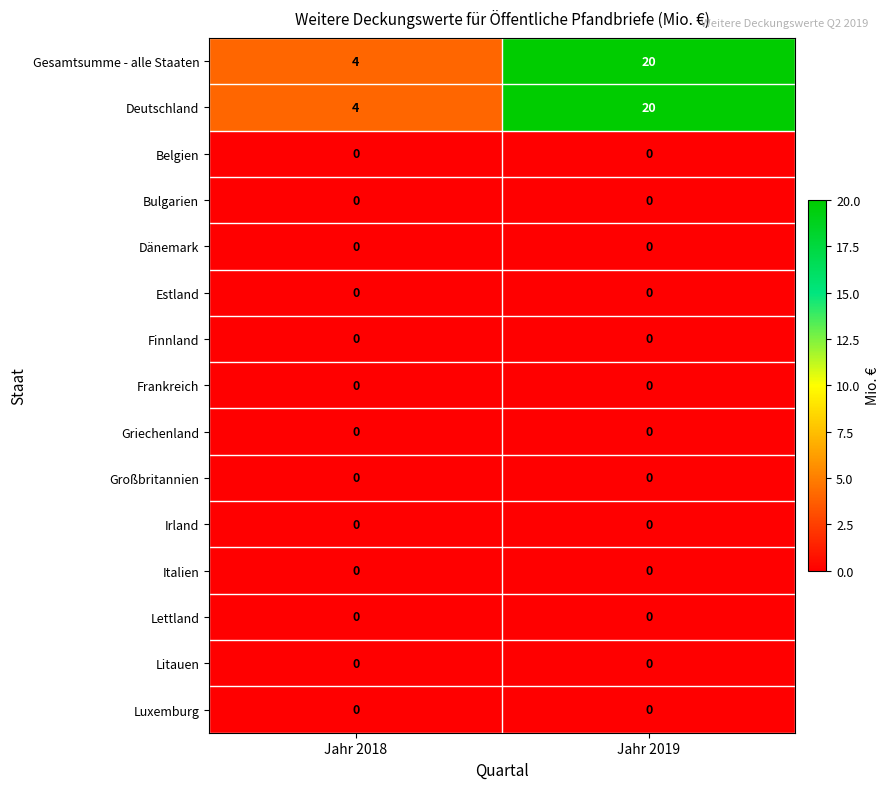

What is the difference between the highest and lowest values at Jahr 2018?

4